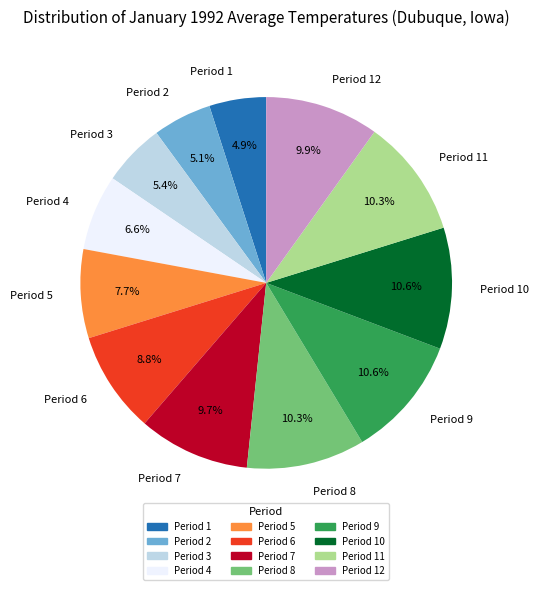

To the nearest percent, what portion does Period 2 represent?

5%